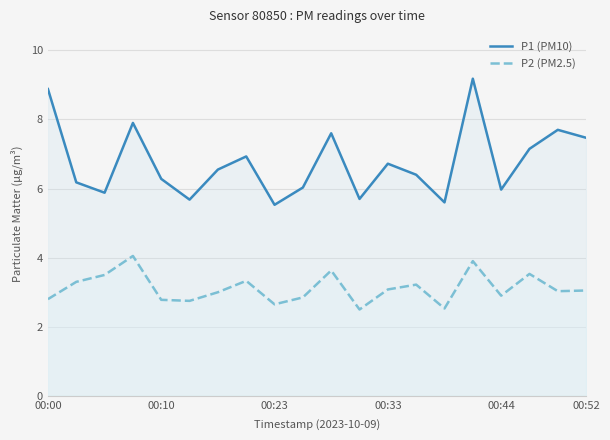

How many lines are shown in the chart?

2